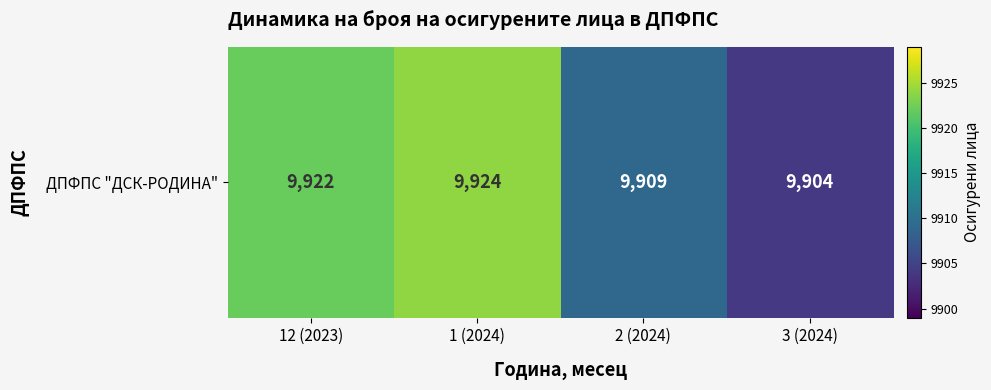

Reading left to right, list all the values displayed in this chart.

9922	9924	9909	9904